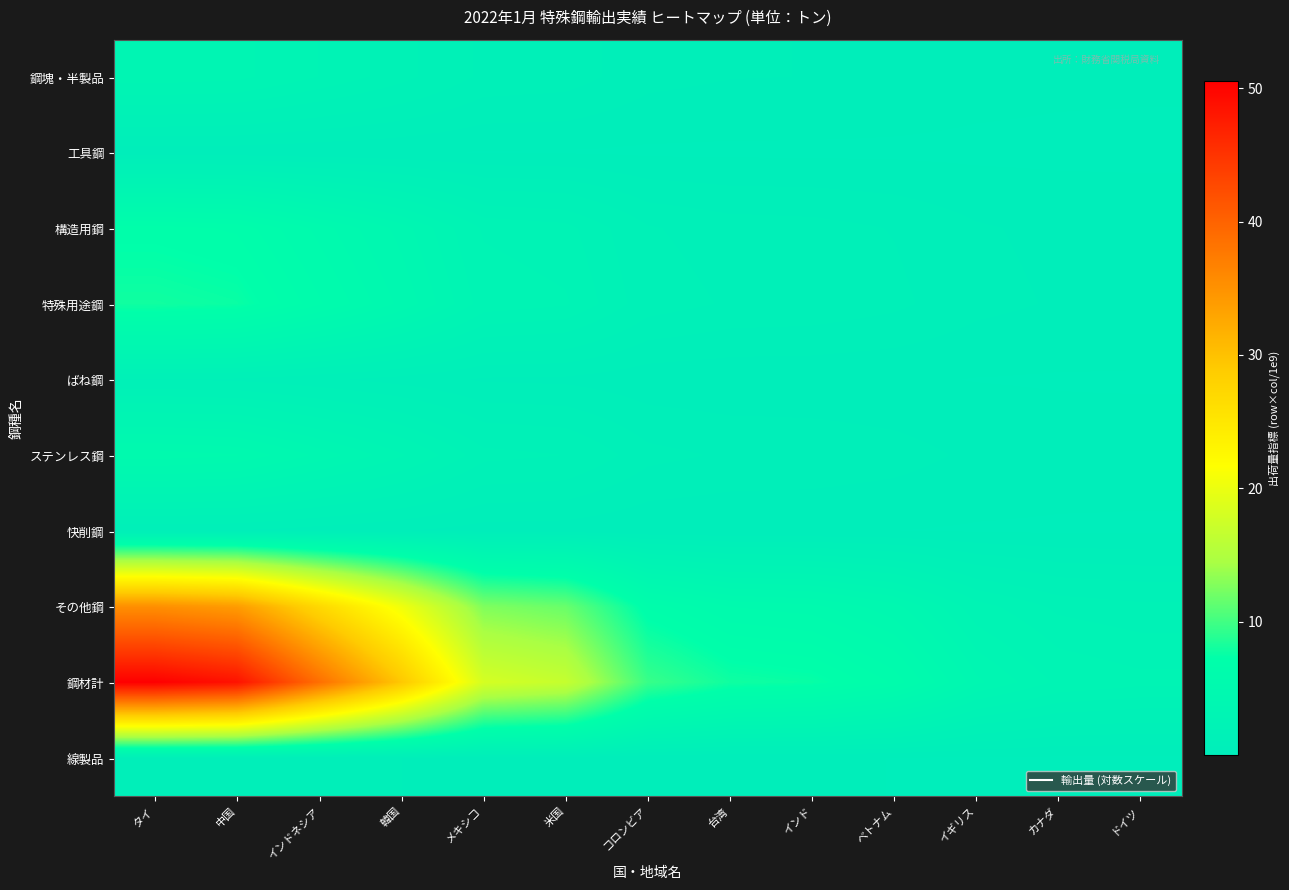

List the series in order of their peak value, lowest first.

工具鋼, 線製品, 快削鋼, ばね鋼, 鋼塊・半製品, ステンレス鋼, 構造用鋼, 特殊用途鋼, その他鋼, 鋼材計